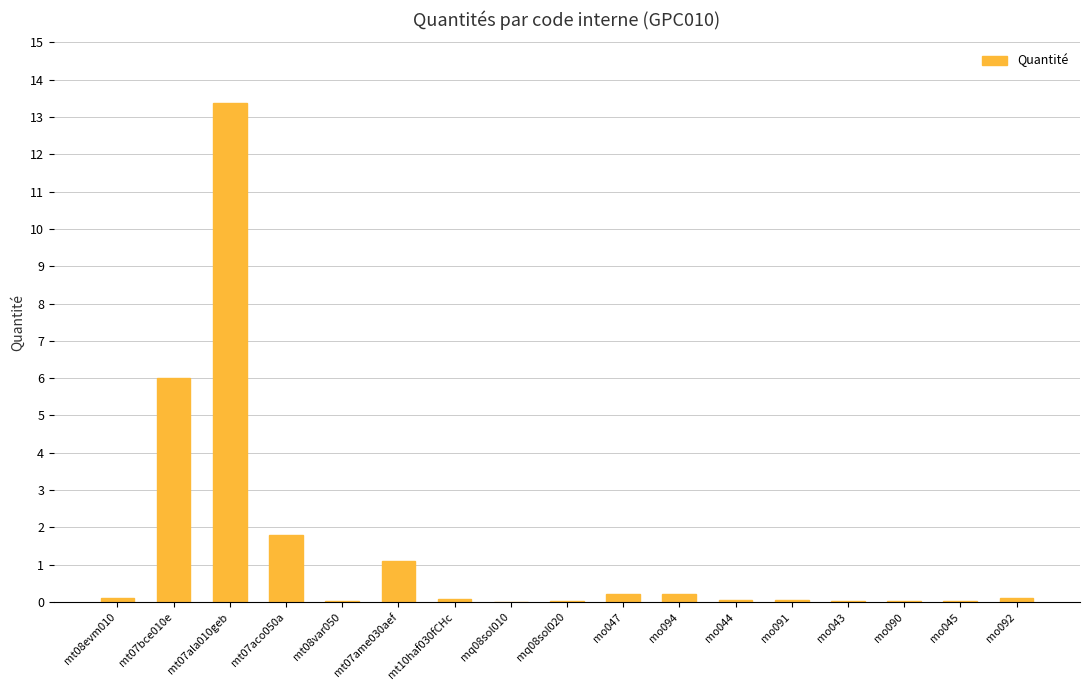

At which label is the value closest to 6?

mt07bce010e